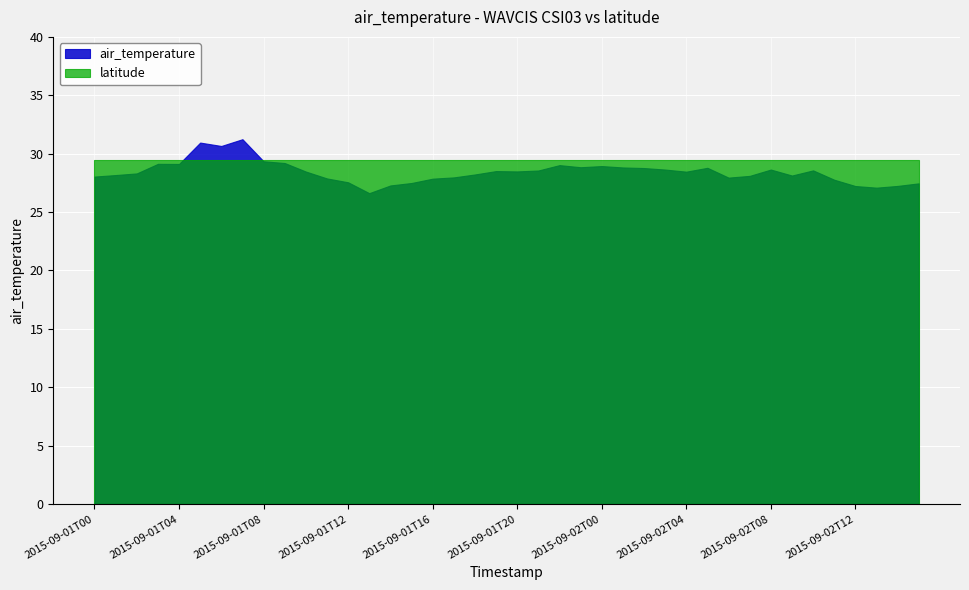

What is the total value across all series at 2015-09-02T12?

56.7